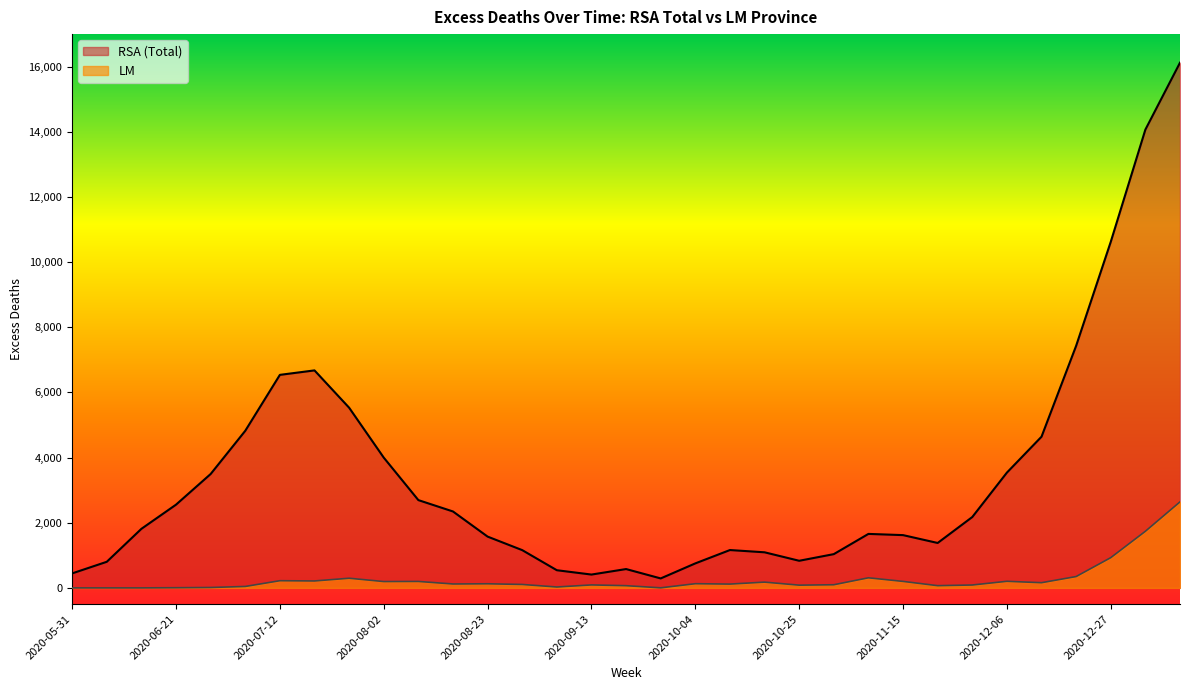

What is the average value of the LM series?

272.8